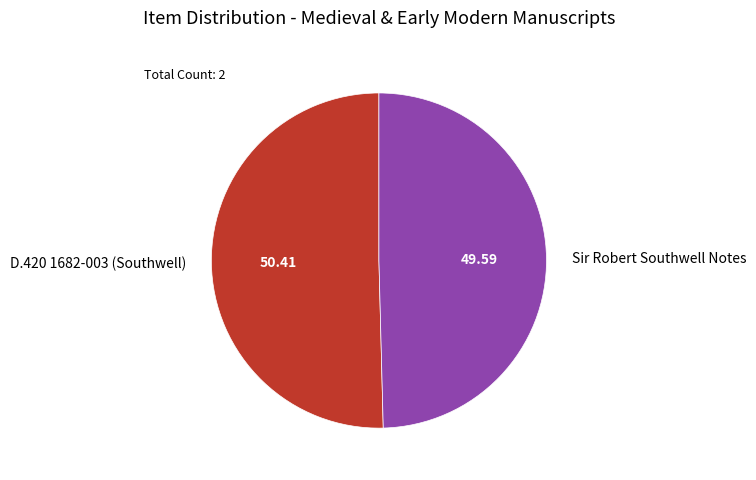

Which category accounts for the majority?

D.420 1682-003 (Southwell)